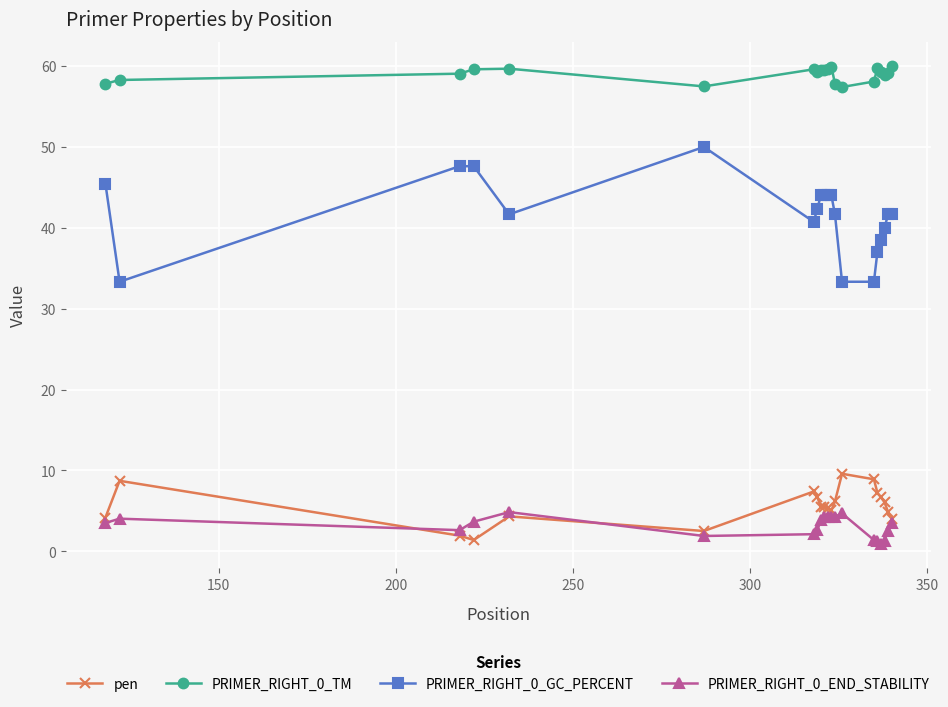

Count the number of data series in this chart.

4